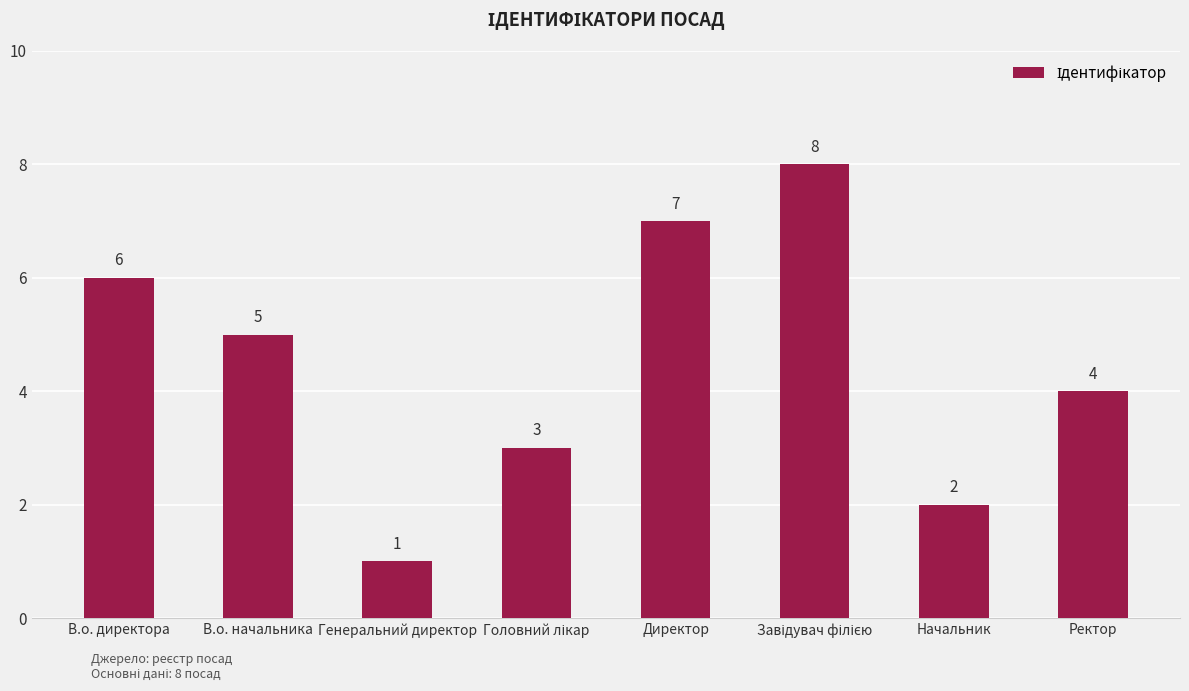

Reading right to left, transcribe all the data shown in this chart.

4	2	8	7	3	1	5	6